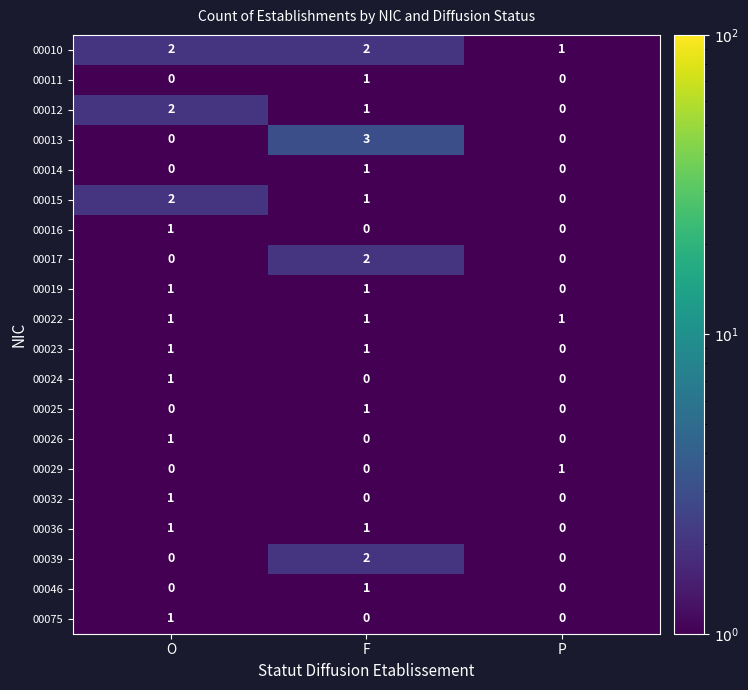

How many 00012 values are between 0 and 2?

3